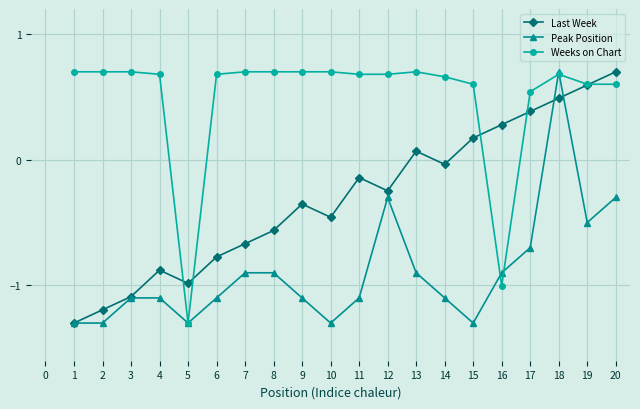

True or false: Peak Position has more than 1 points higher than both neighbors.

True